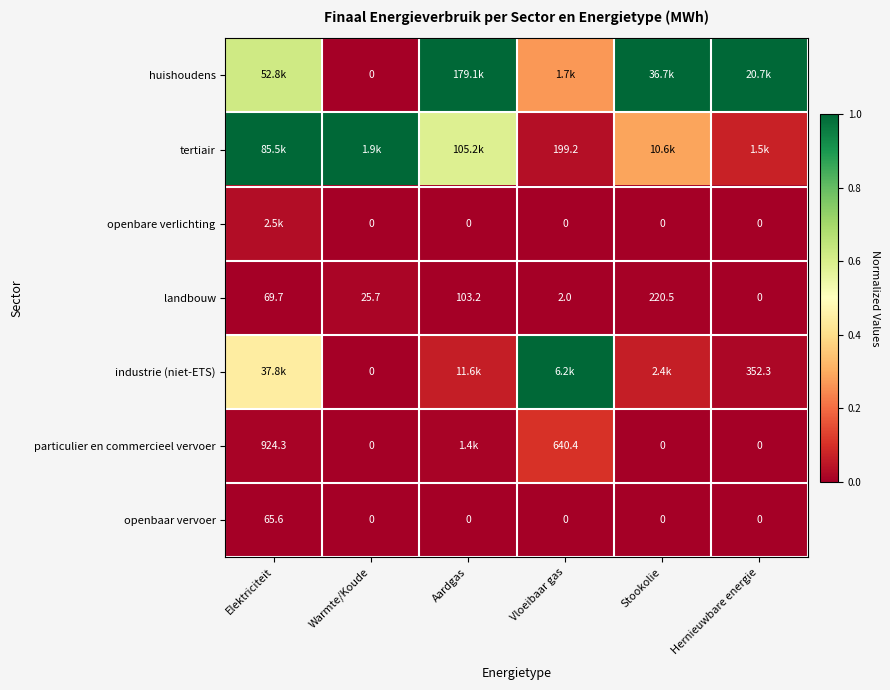

Is the value of particulier en commercieel vervoer at Vloeibaar gas greater than the value of openbare verlichting at Stookolie?

Yes